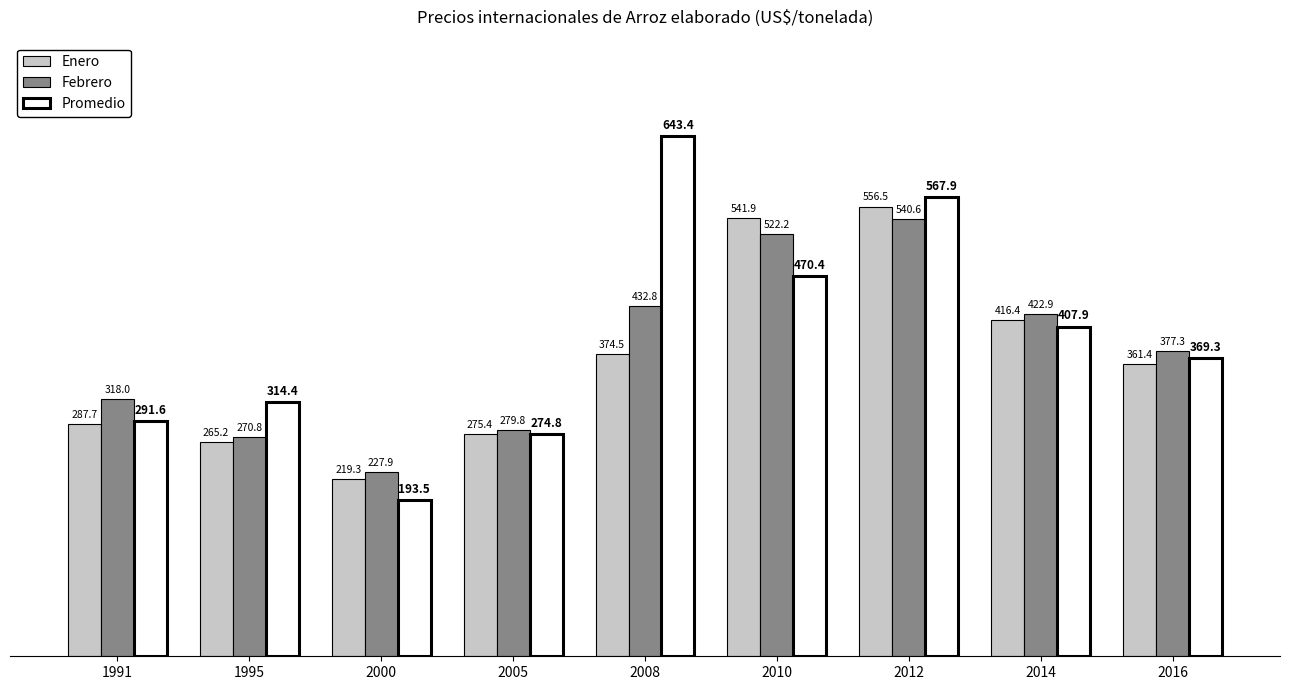

The value of Promedio at 2012 is 951.9. True or false?

False